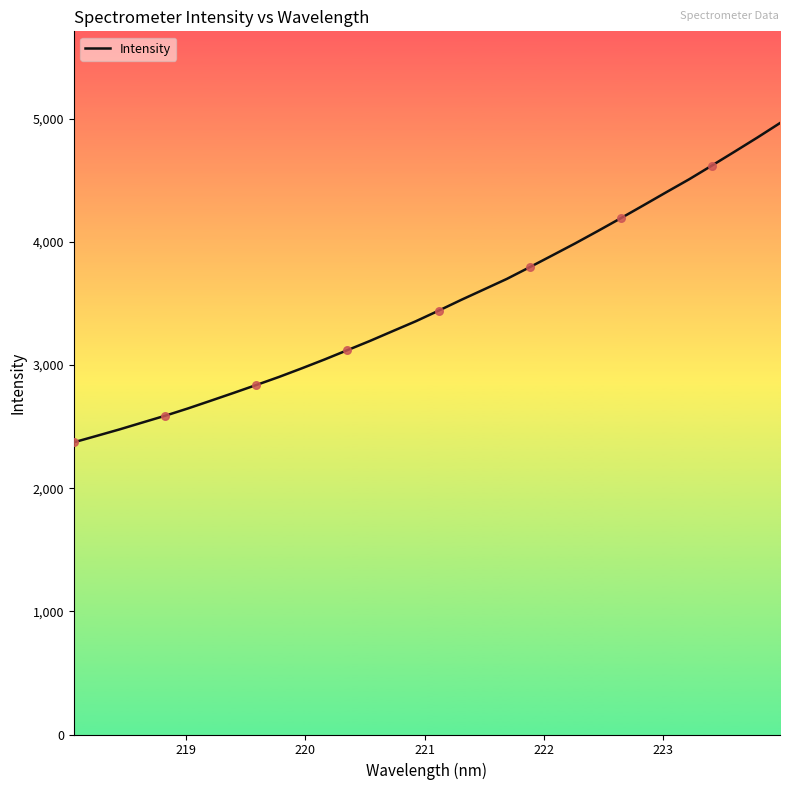

What is the maximum value shown in the chart?

4964.8